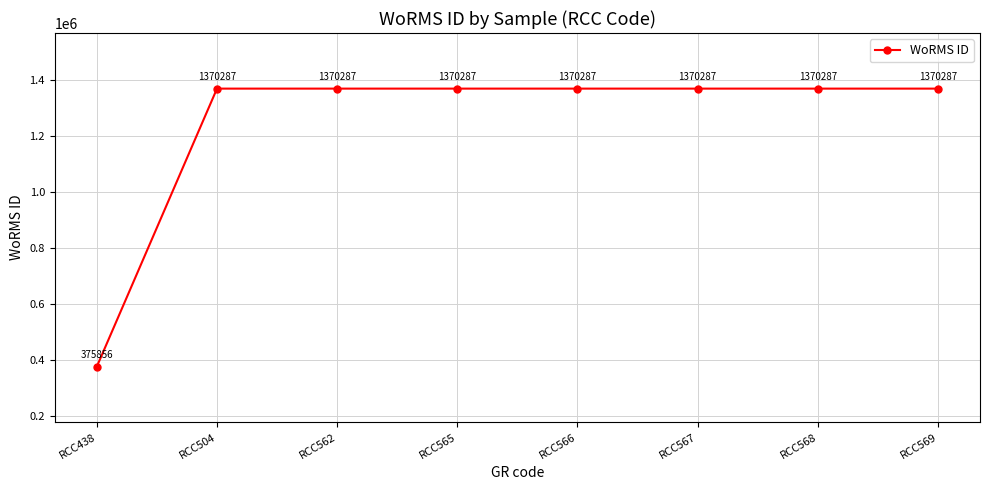

Read the value at RCC562.

1370287